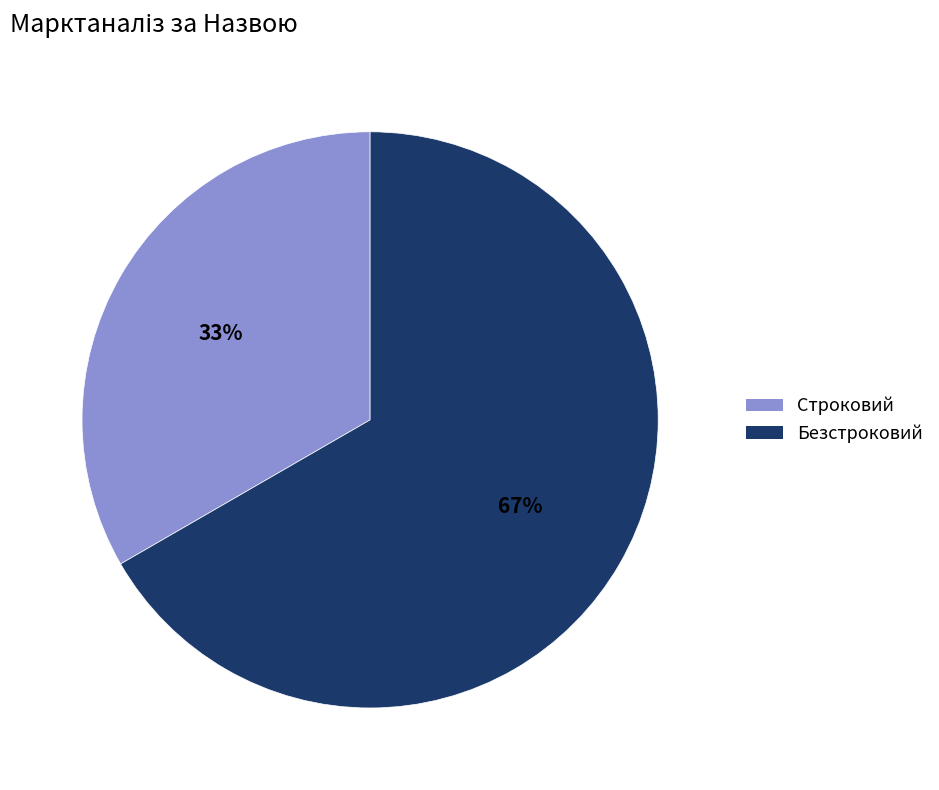

To the nearest percent, what percentage of the pie is Строковий?

33%